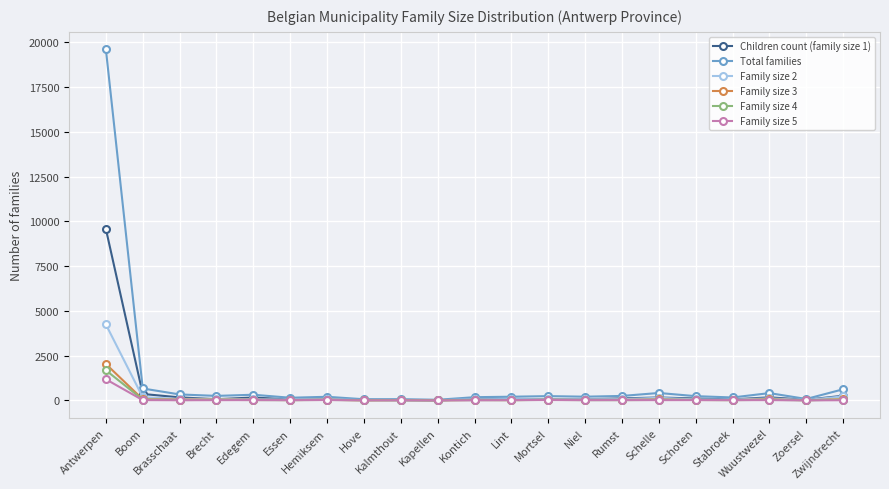

Is this an area chart (filled region under the line)?

No